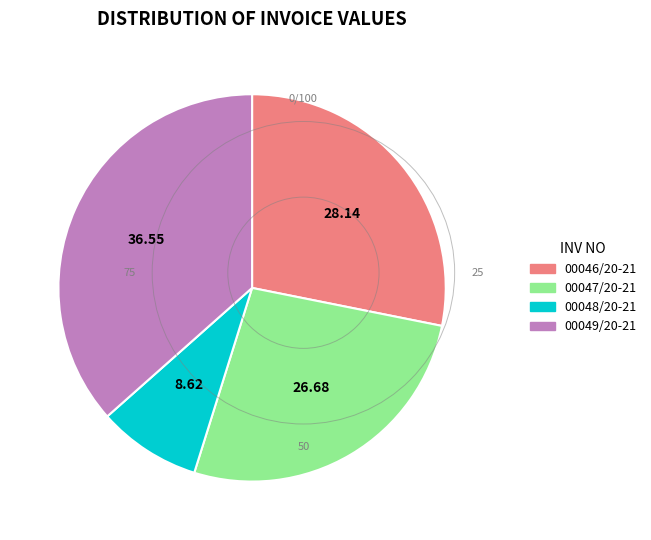

Which slice is the largest?

00049/20-21